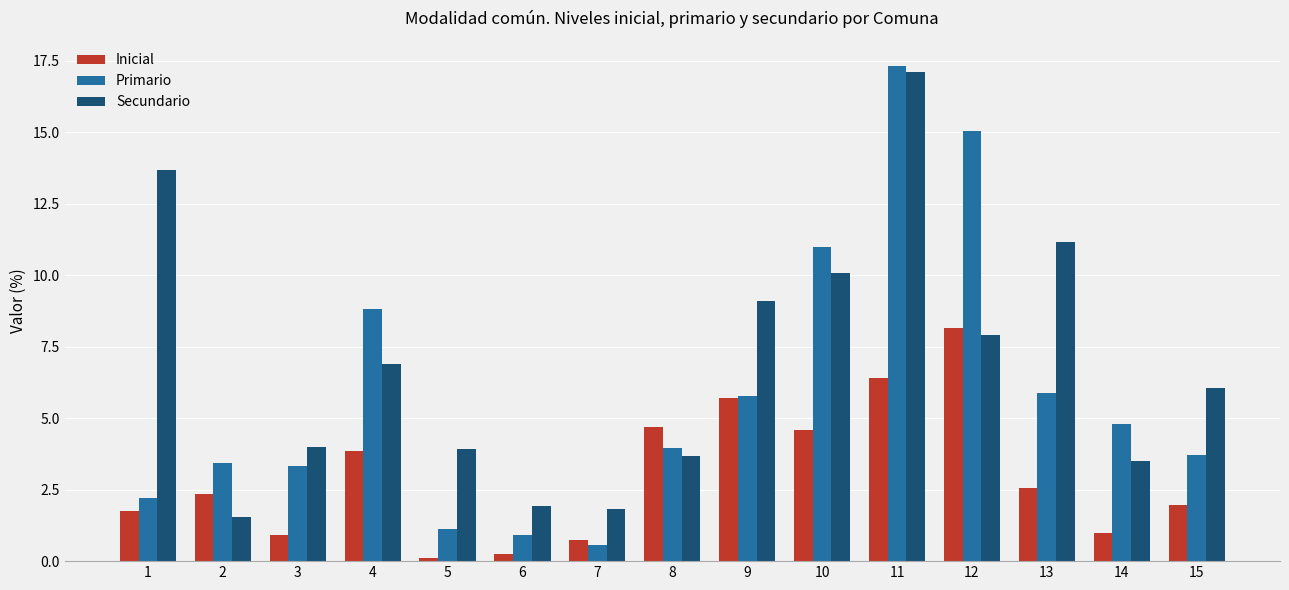

At which category is the sum across all series the highest?

11